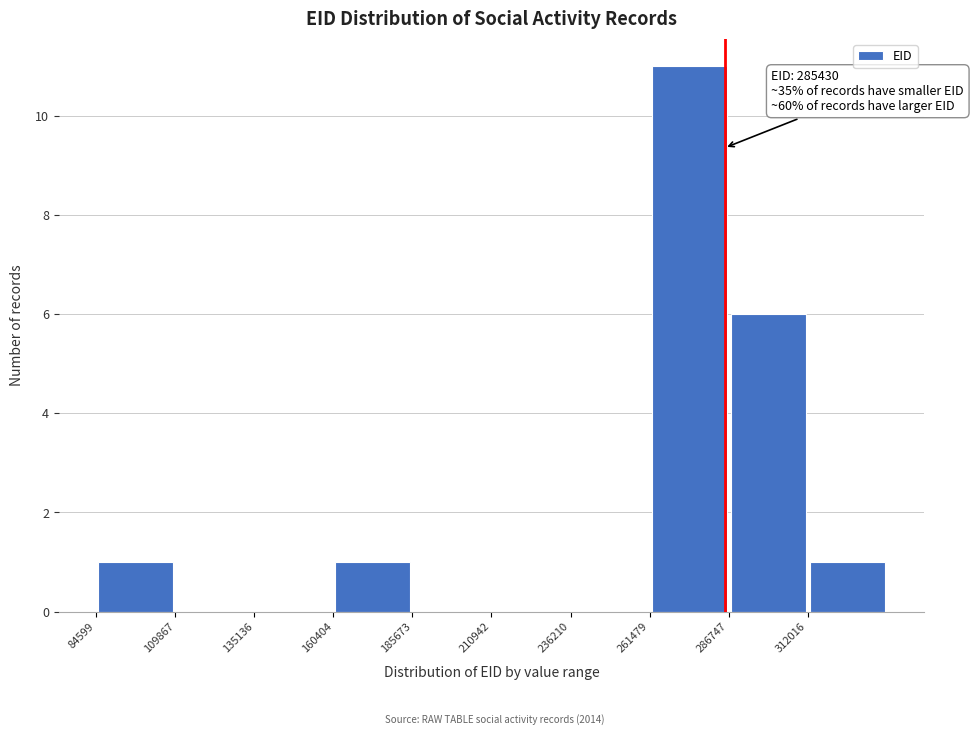

Which range on the x-axis has the tallest bar?

260000 to 285000